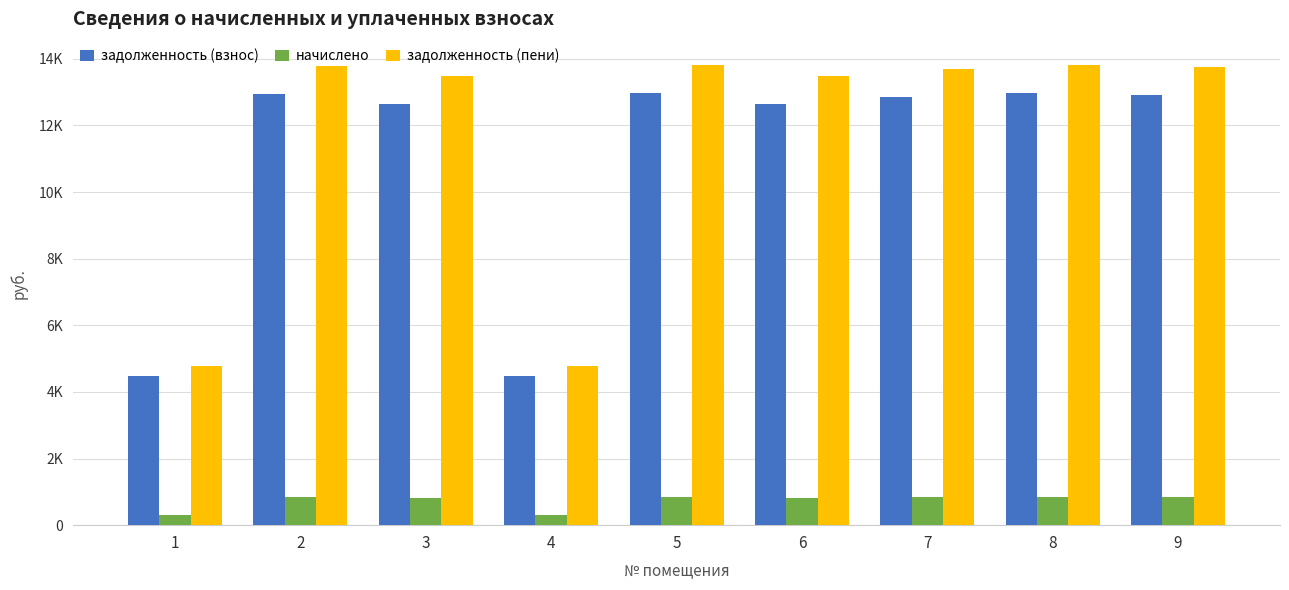

What is the sum of the начислено values at 2 and 8?

1682.8